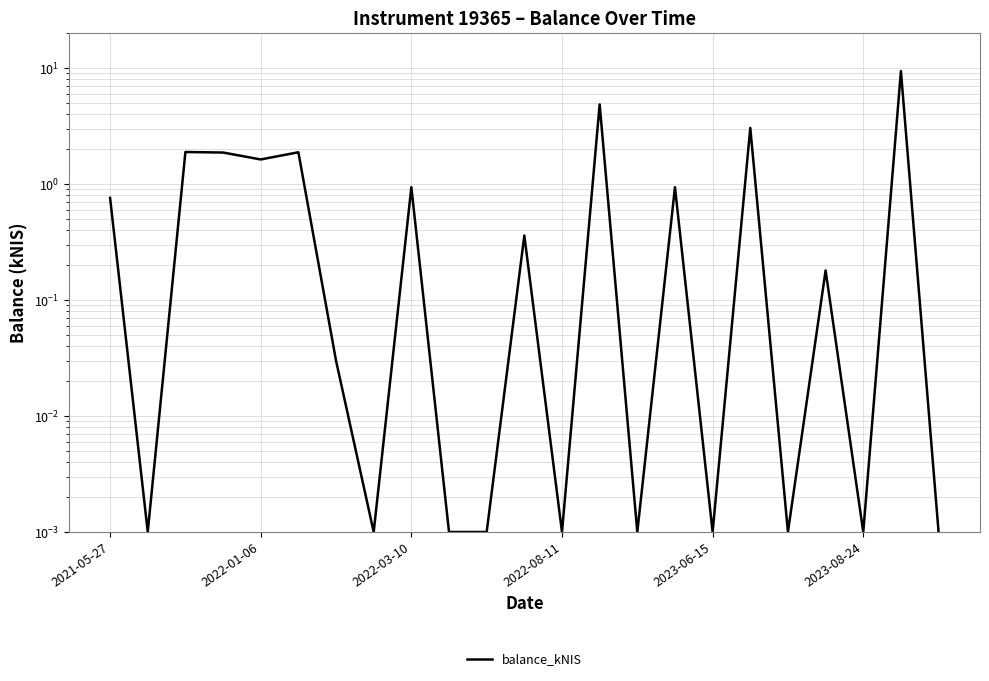

The value at 19 is 0.2. True or false?

True